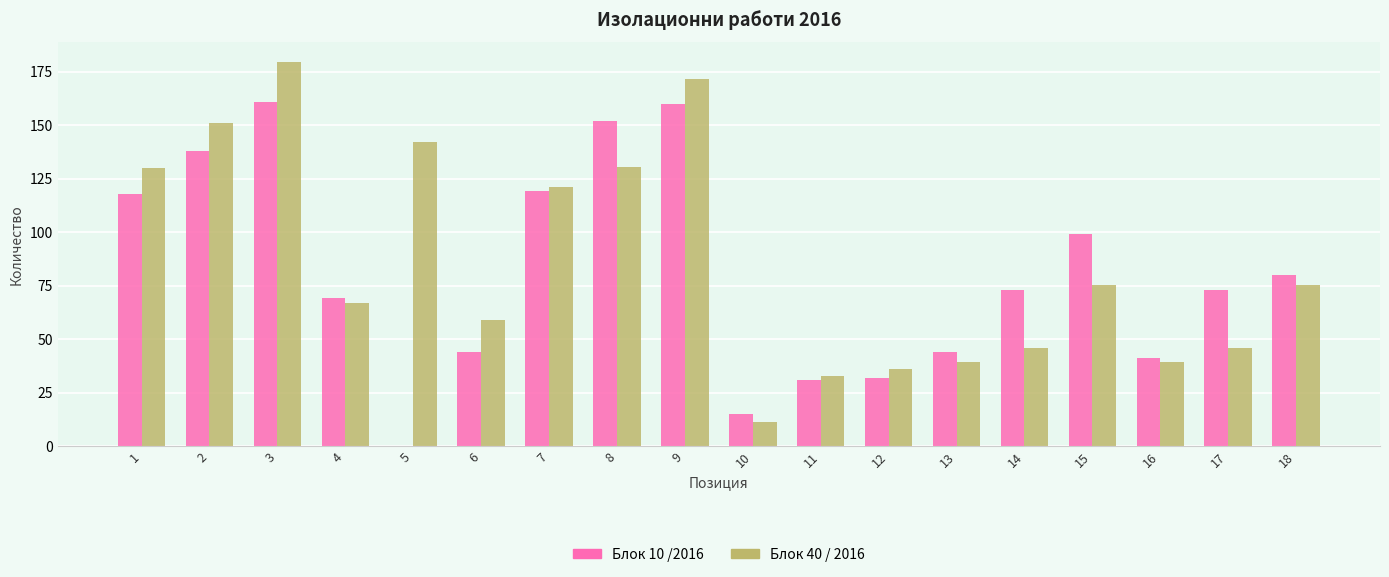

At which label is Блок 10 /2016 closest to 80?

18